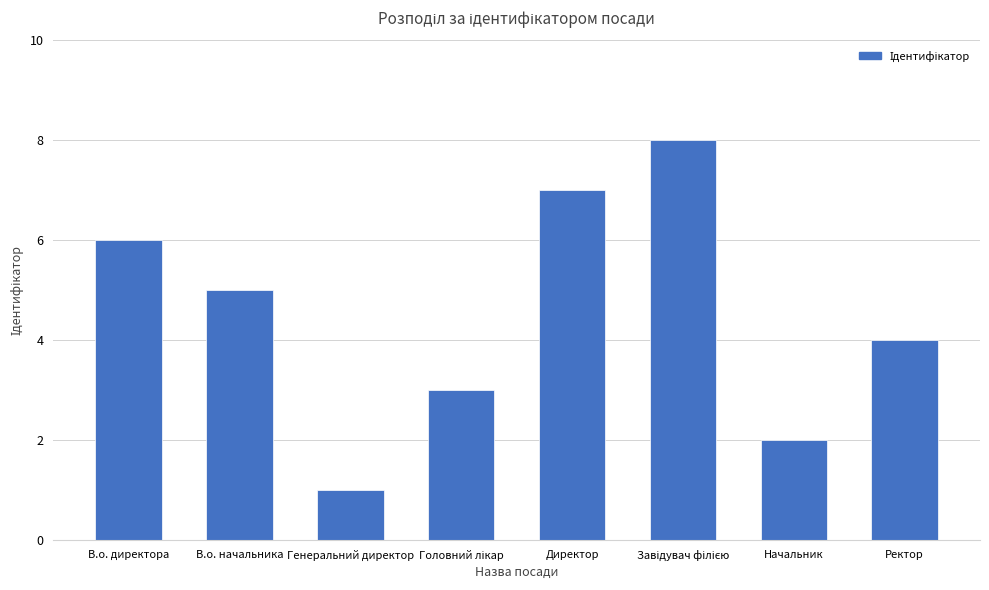

What is the label of the 7th bar from the left?

Начальник